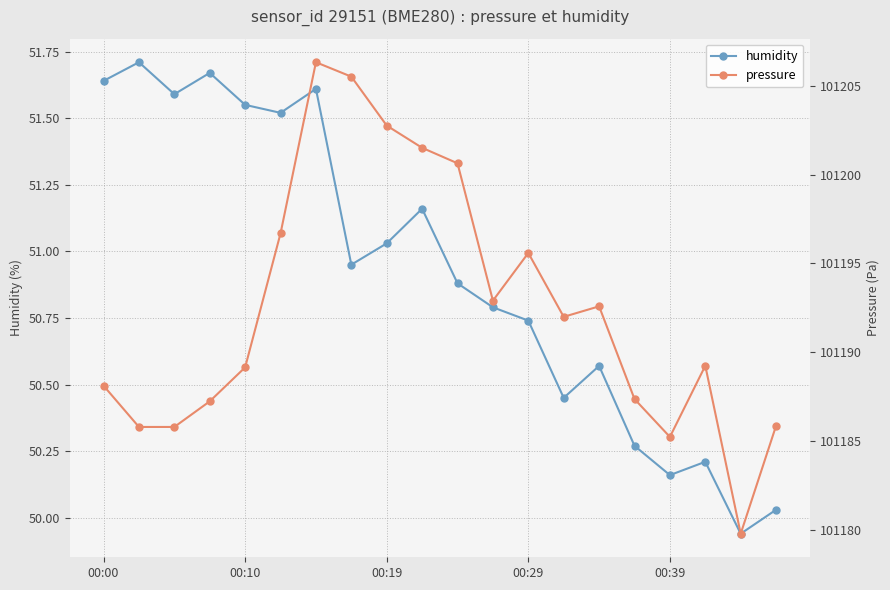

What is the difference between the maximum and minimum values in the humidity series?

1.8